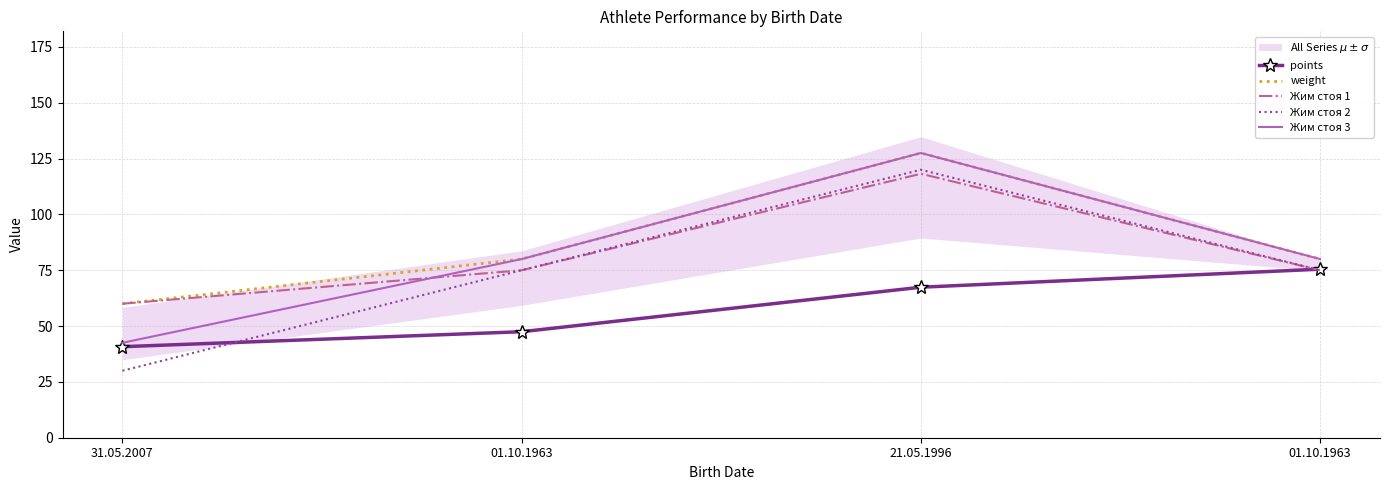

True or false: Жим стоя 3 has a value of 42.5 at 31.05.2007.

True